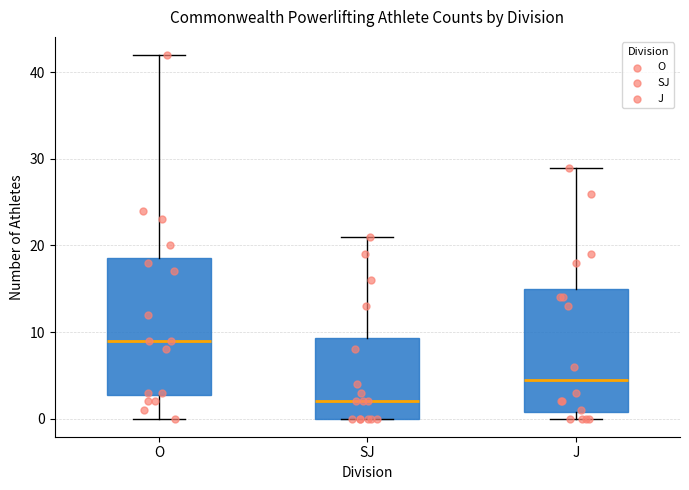

Comparing the boxes themselves (not the whiskers), which one is the tallest?

O